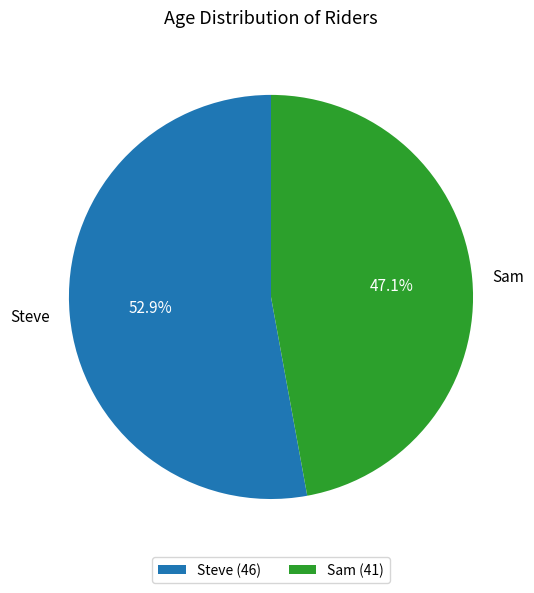

Which slice is the largest?

Steve